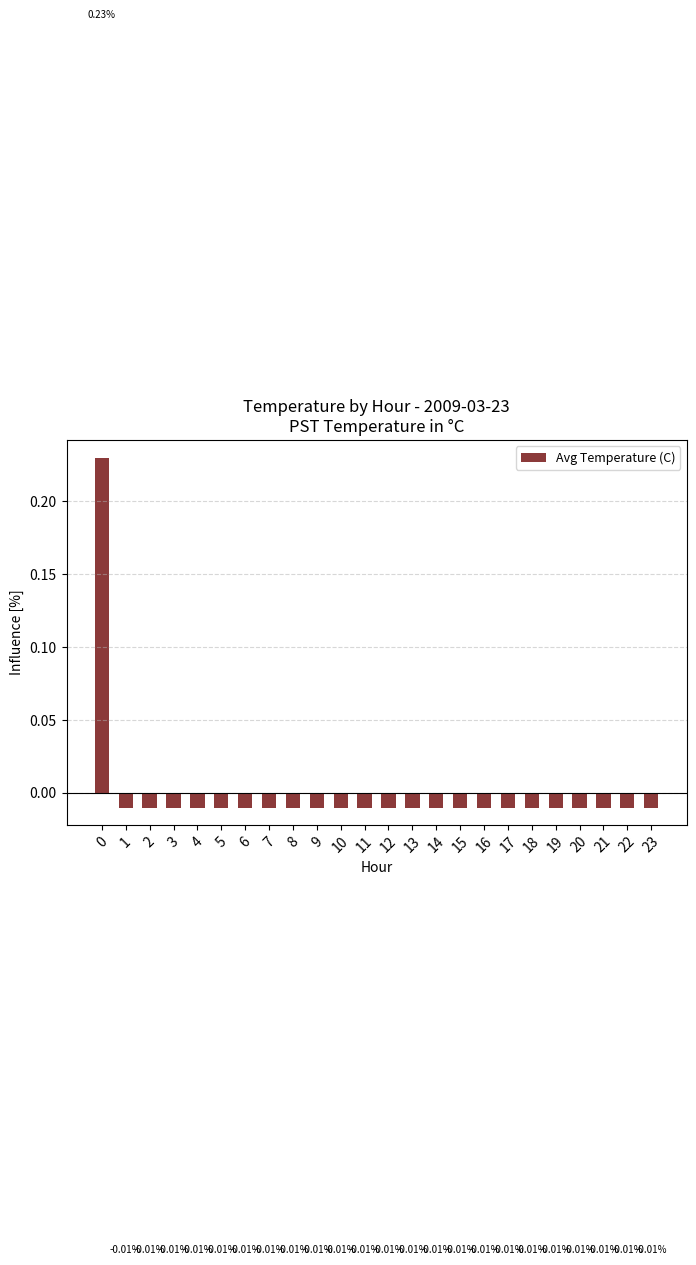

The value at 19 is -0.0. True or false?

False